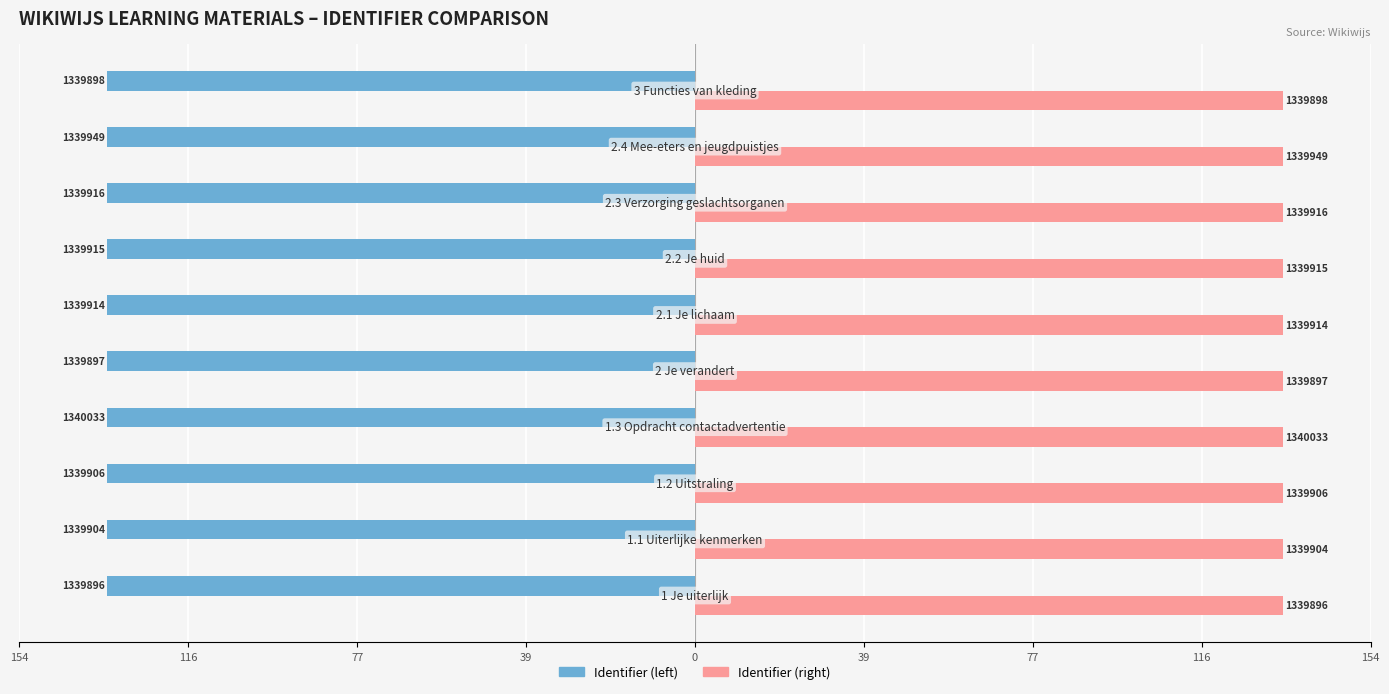

What are all the series names shown in the legend?

Identifier (left), Identifier (right)